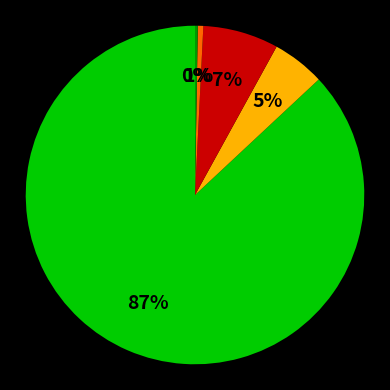

To the nearest percent, what is the average slice percentage?

20%